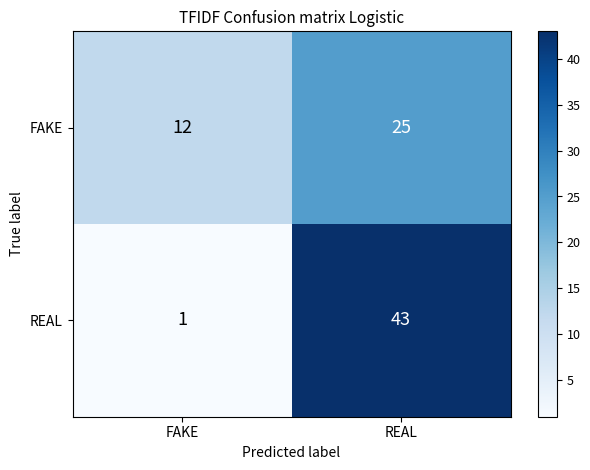

How many distinct data groups are displayed?

2